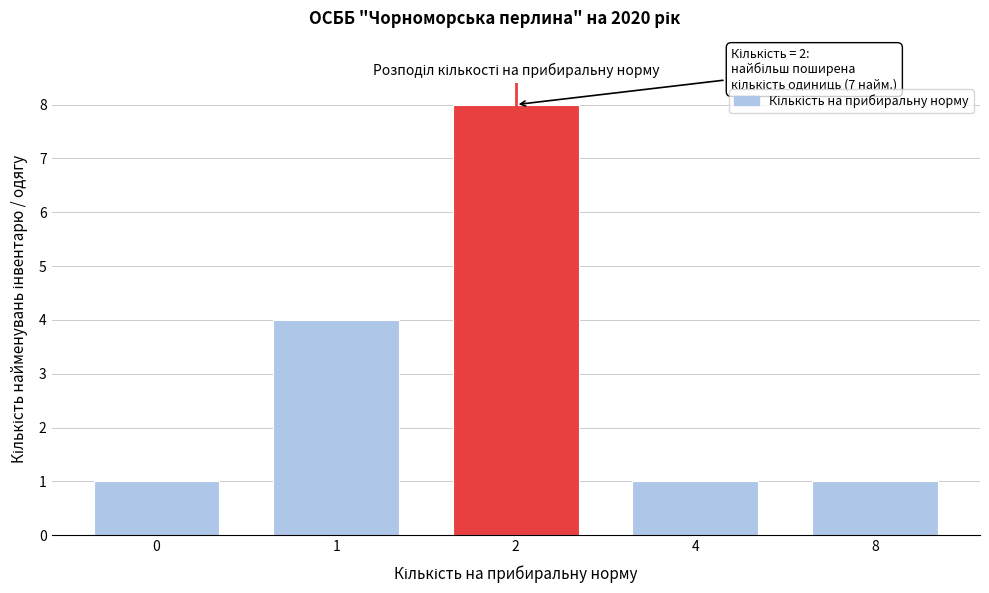

Reading left to right, transcribe all the data shown in this chart.

1	4	8	1	1